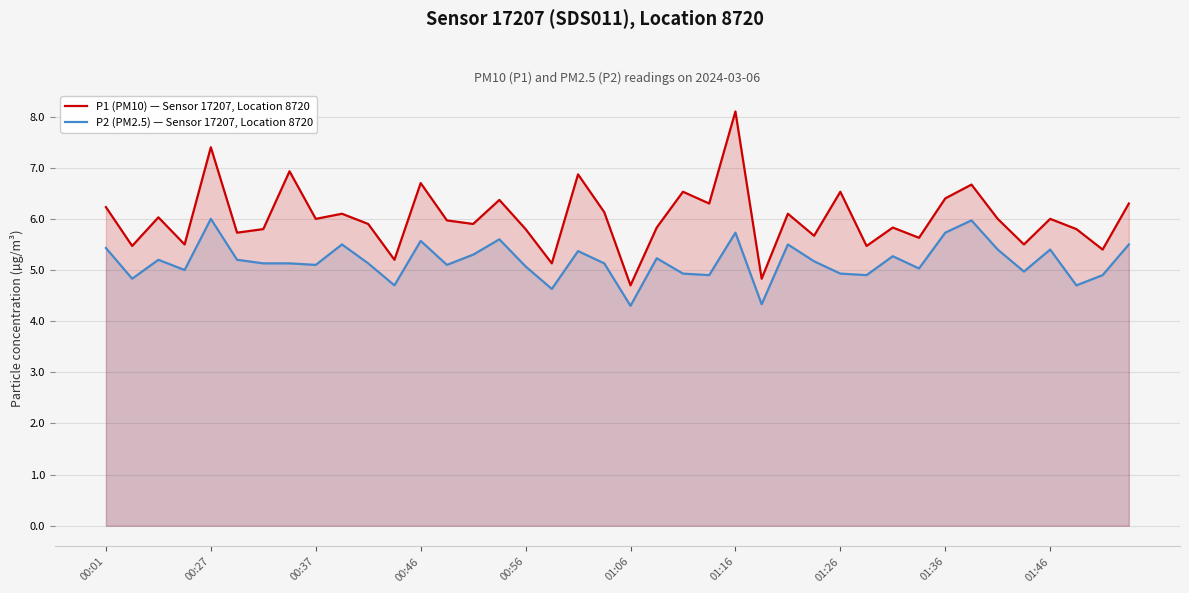

True or false: P2 (PM2.5) — Sensor 17207, Location 8720 and P1 (PM10) — Sensor 17207, Location 8720 intersect in this chart.

False